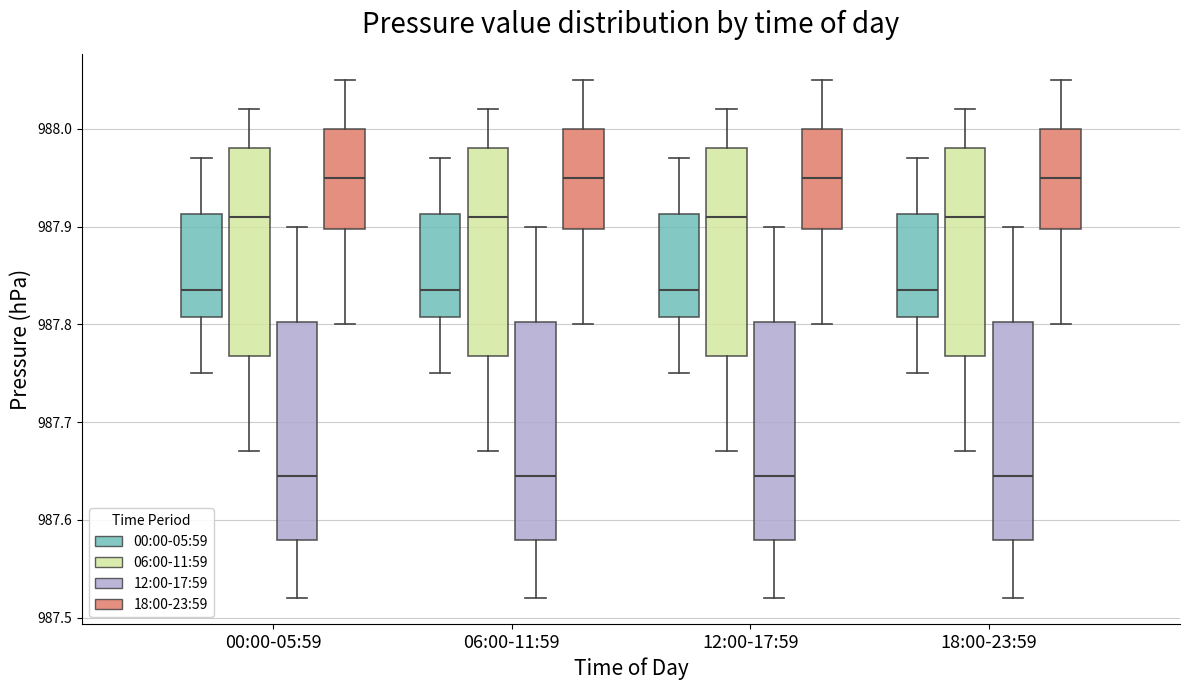

Reading left to right, read every box against the y-axis: the position of its median line, the range the box covers, and the ends of its whiskers. The values are not printed on the chart, so give them approximately, as read against the axis.

00:00-05:59 (00:00-05:59): median 987.84, box 987.81 to 987.91, whiskers 987.75 to 987.97
00:00-05:59 (06:00-11:59): median 987.91, box 987.77 to 987.98, whiskers 987.67 to 988.02
00:00-05:59 (12:00-17:59): median 987.65, box 987.58 to 987.80, whiskers 987.52 to 987.90
00:00-05:59 (18:00-23:59): median 987.95, box 987.90 to 988.00, whiskers 987.80 to 988.05
06:00-11:59 (00:00-05:59): median 987.84, box 987.81 to 987.91, whiskers 987.75 to 987.97
06:00-11:59 (06:00-11:59): median 987.91, box 987.77 to 987.98, whiskers 987.67 to 988.02
06:00-11:59 (12:00-17:59): median 987.65, box 987.58 to 987.80, whiskers 987.52 to 987.90
06:00-11:59 (18:00-23:59): median 987.95, box 987.90 to 988.00, whiskers 987.80 to 988.05
12:00-17:59 (00:00-05:59): median 987.84, box 987.81 to 987.91, whiskers 987.75 to 987.97
12:00-17:59 (06:00-11:59): median 987.91, box 987.77 to 987.98, whiskers 987.67 to 988.02
12:00-17:59 (12:00-17:59): median 987.65, box 987.58 to 987.80, whiskers 987.52 to 987.90
12:00-17:59 (18:00-23:59): median 987.95, box 987.90 to 988.00, whiskers 987.80 to 988.05
18:00-23:59 (00:00-05:59): median 987.84, box 987.81 to 987.91, whiskers 987.75 to 987.97
18:00-23:59 (06:00-11:59): median 987.91, box 987.77 to 987.98, whiskers 987.67 to 988.02
18:00-23:59 (12:00-17:59): median 987.65, box 987.58 to 987.80, whiskers 987.52 to 987.90
18:00-23:59 (18:00-23:59): median 987.95, box 987.90 to 988.00, whiskers 987.80 to 988.05